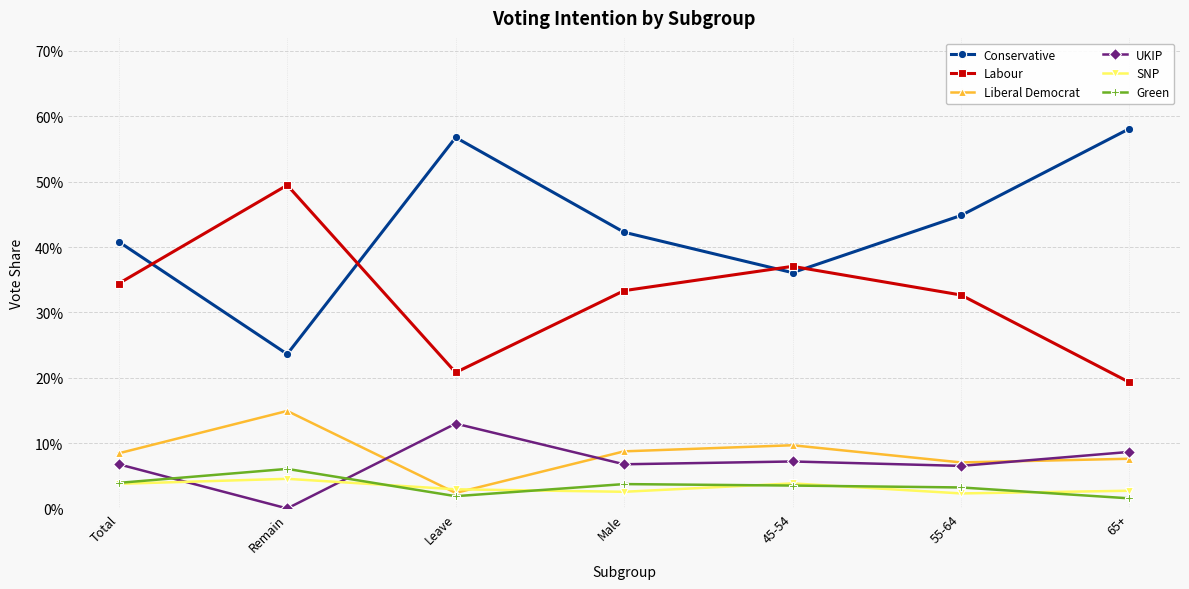

Count the Labour values in the range 0 to 1.

7